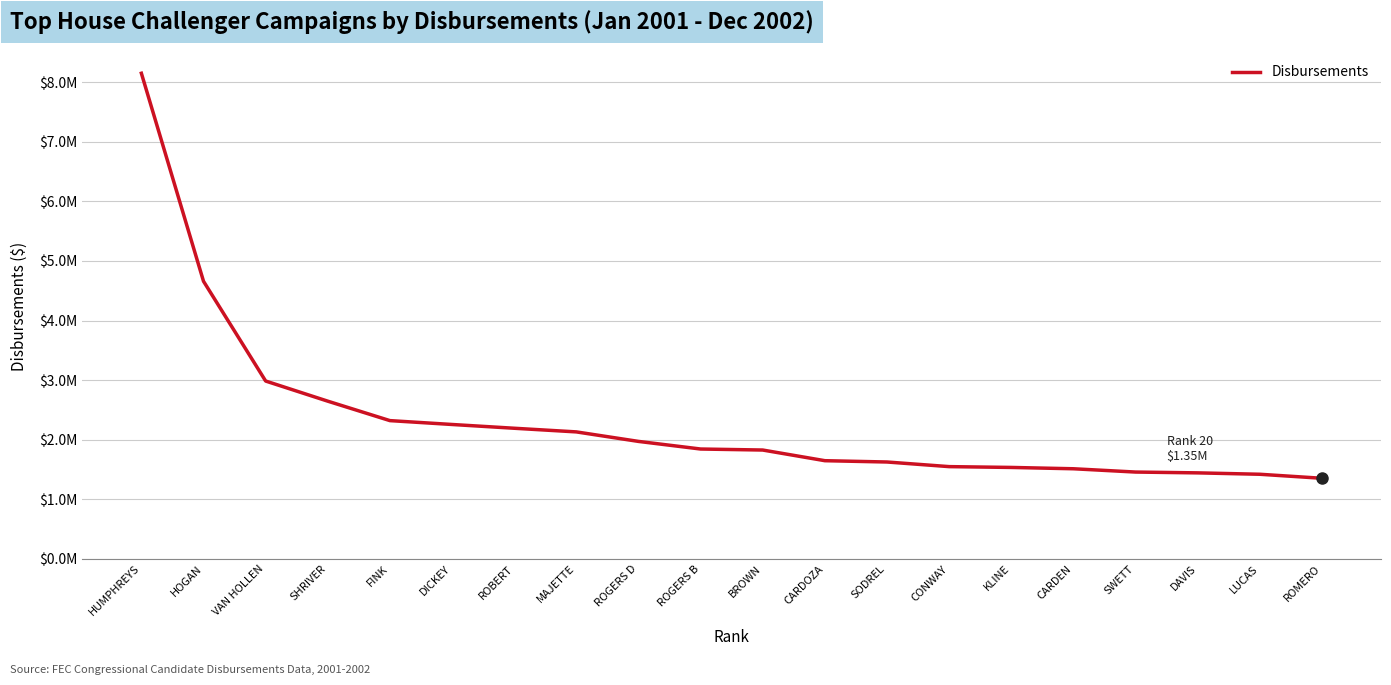

What is the maximum value shown in the chart?

8150240.9